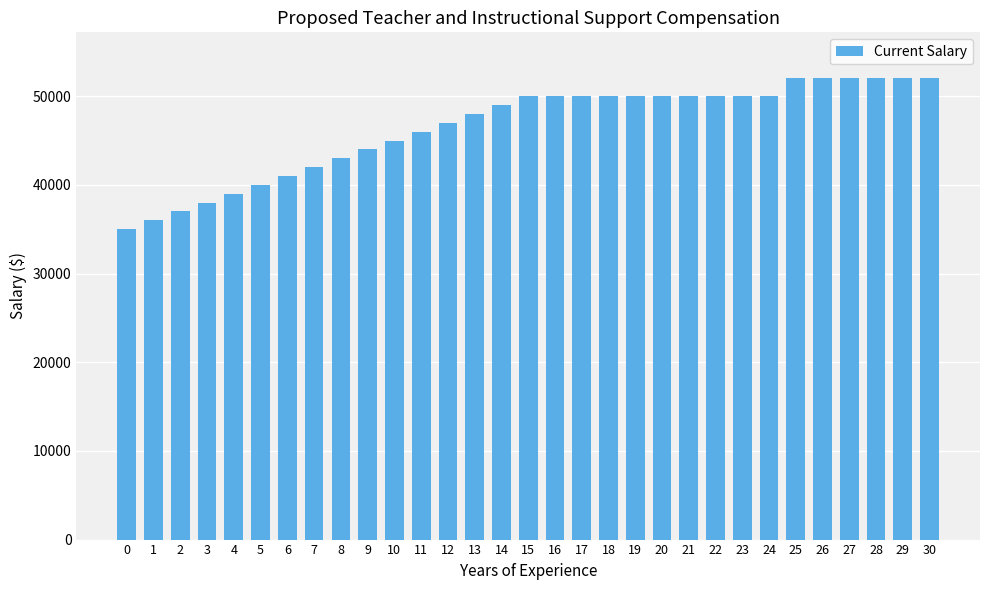

What is the change in value from 11 to 17?

+4000